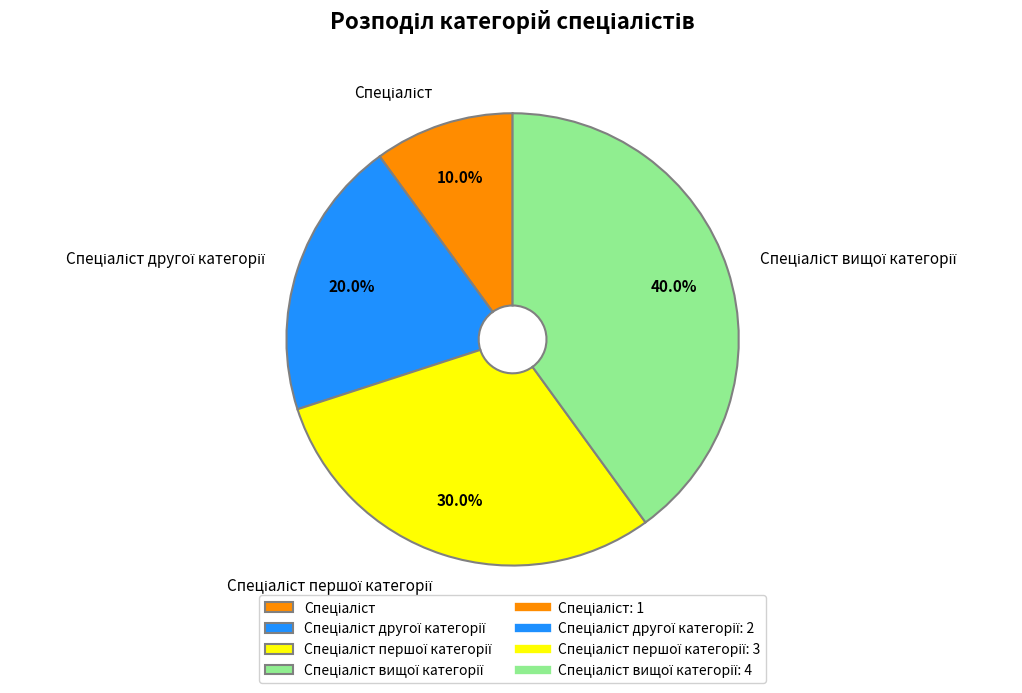

Is there any slice that represents more than half of the pie?

No